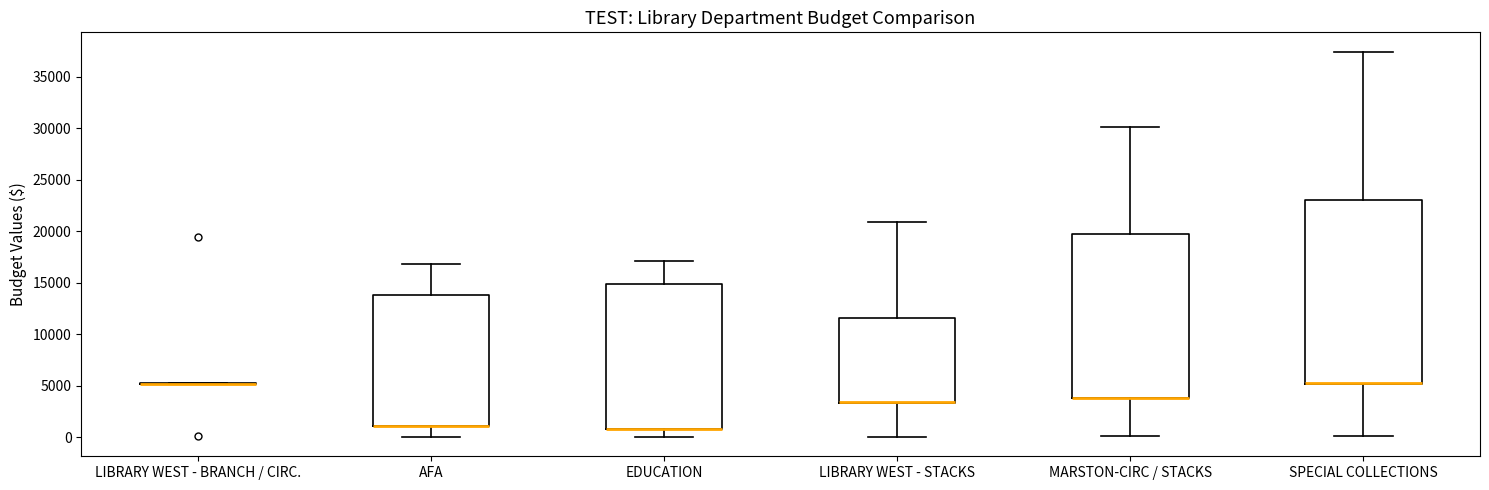

Where is the lower edge of the box for MARSTON-CIRC / STACKS on the y-axis? The values are not printed on the chart, so give them approximately, as read against the axis.

4000